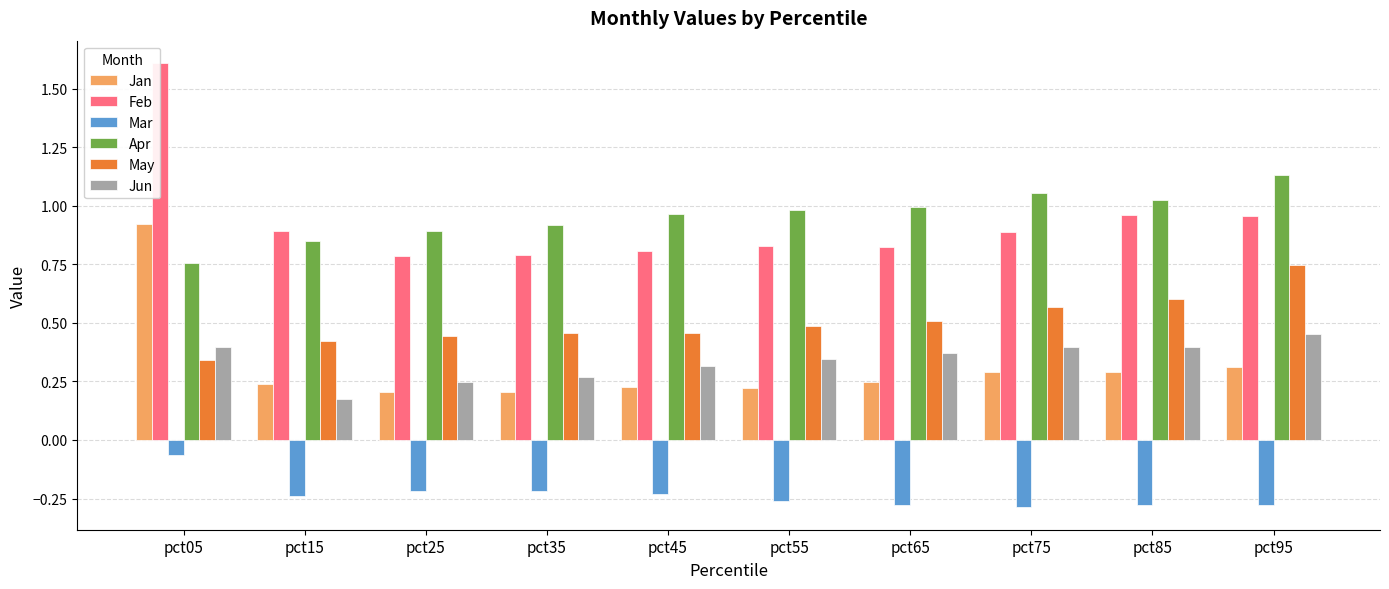

Which series has the largest range (max minus min)?

Feb